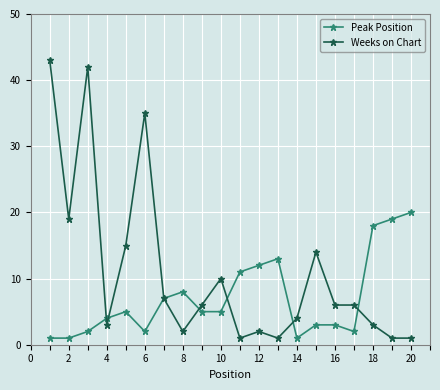

Which series has the largest range (max minus min)?

Weeks on Chart